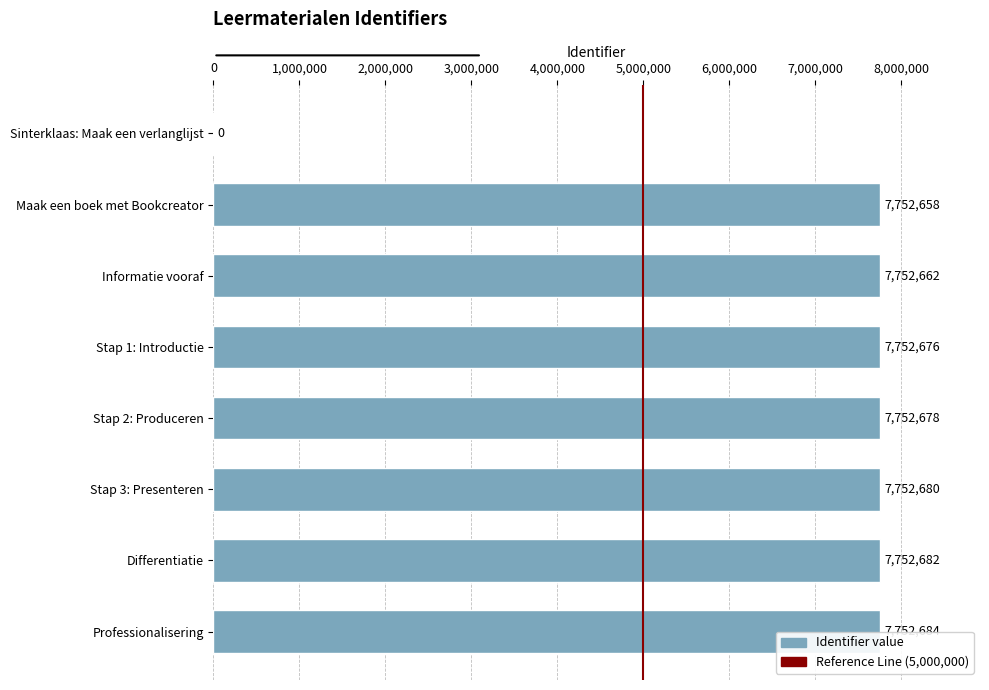

What is the sum of the values at Stap 3: Presenteren and Informatie vooraf?

15505342